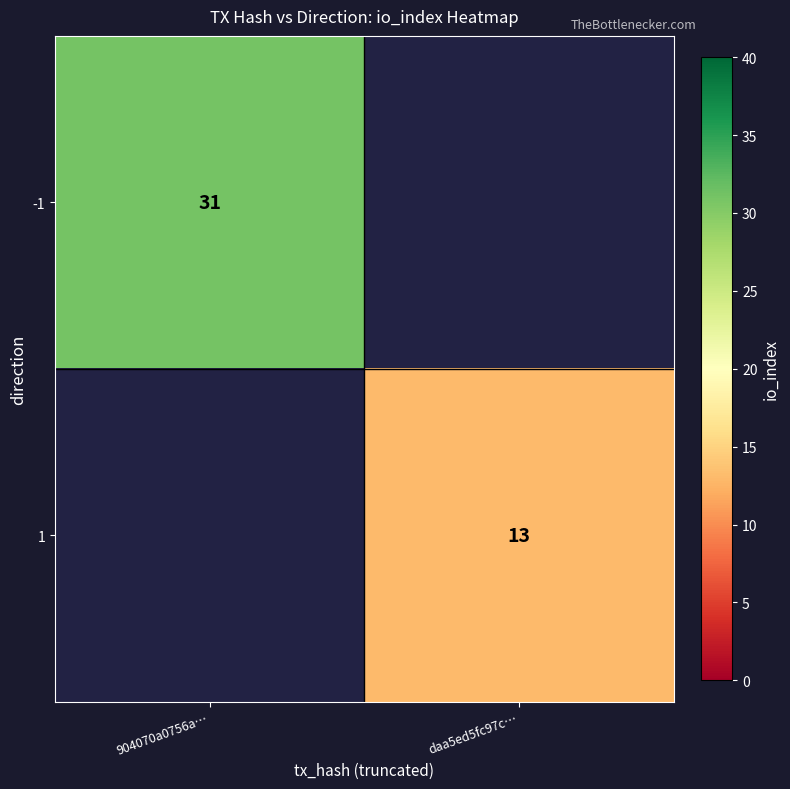

Which category has the lowest value across all series?

daa5ed5fc97c…